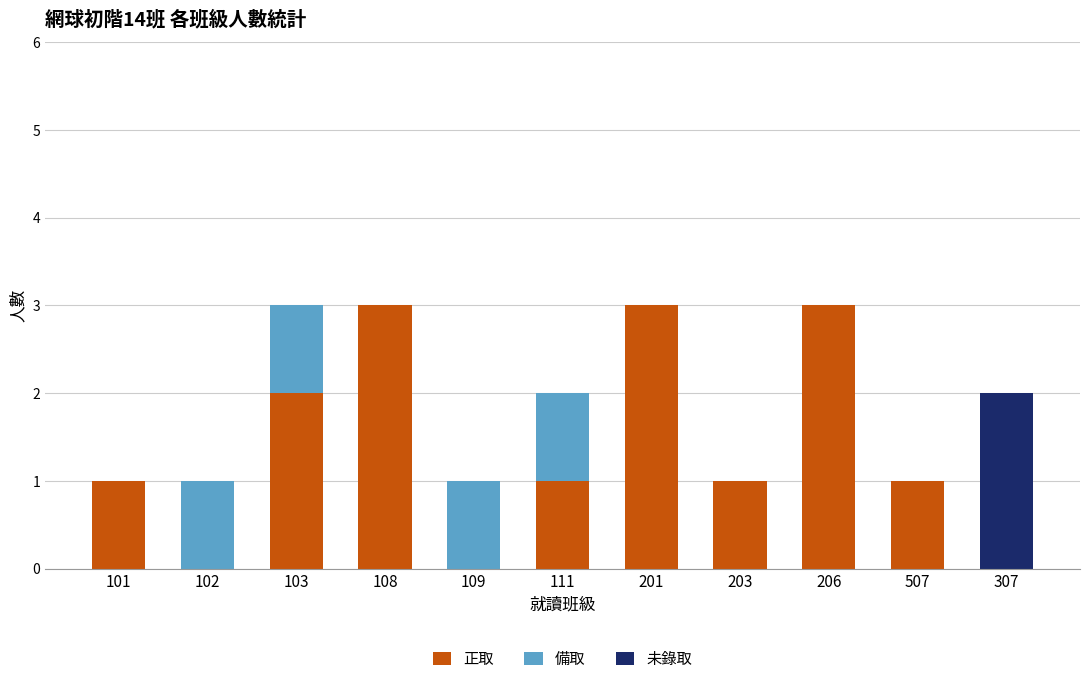

True or false: 正取 has a value of 0 at 109.

True